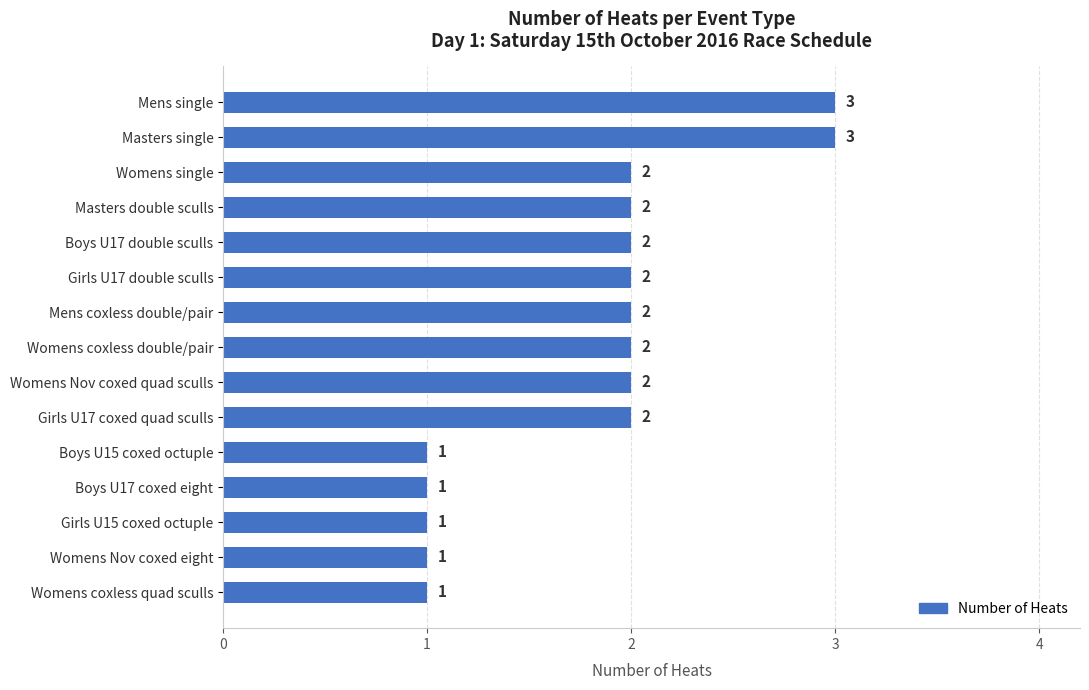

What is the sum of all values?

27